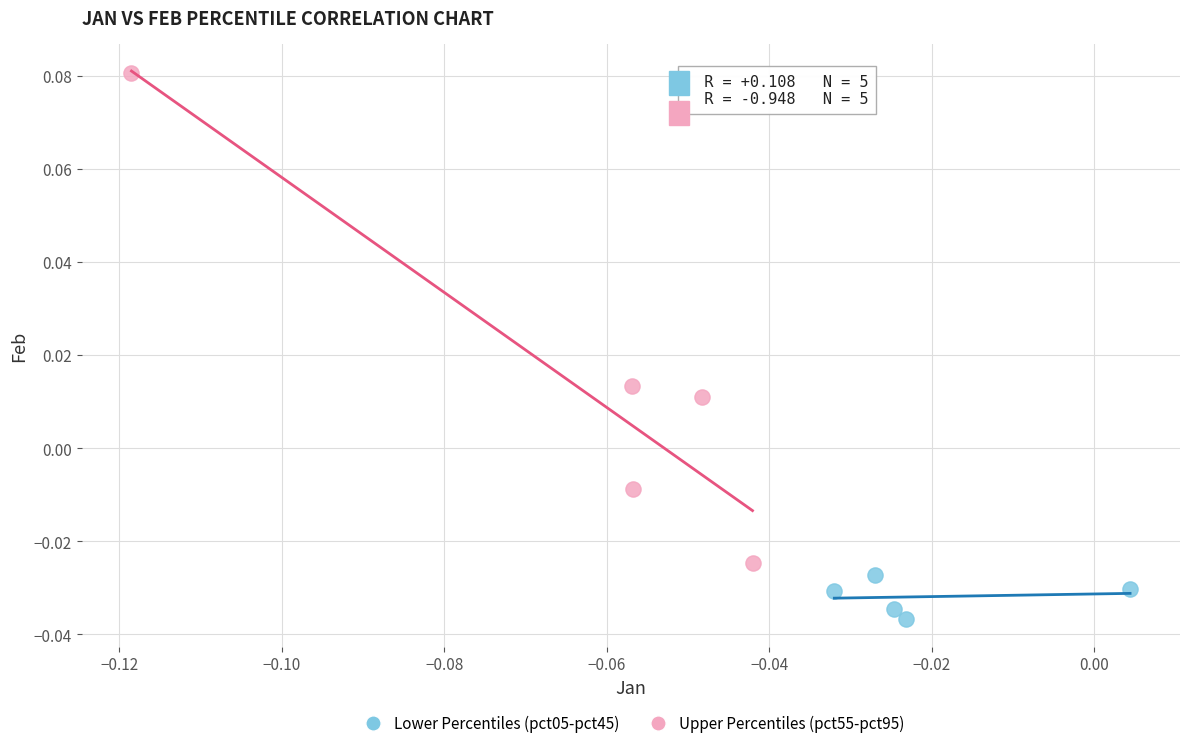

Which series contains the lowest Y value?

Lower Percentiles (pct05-pct45)